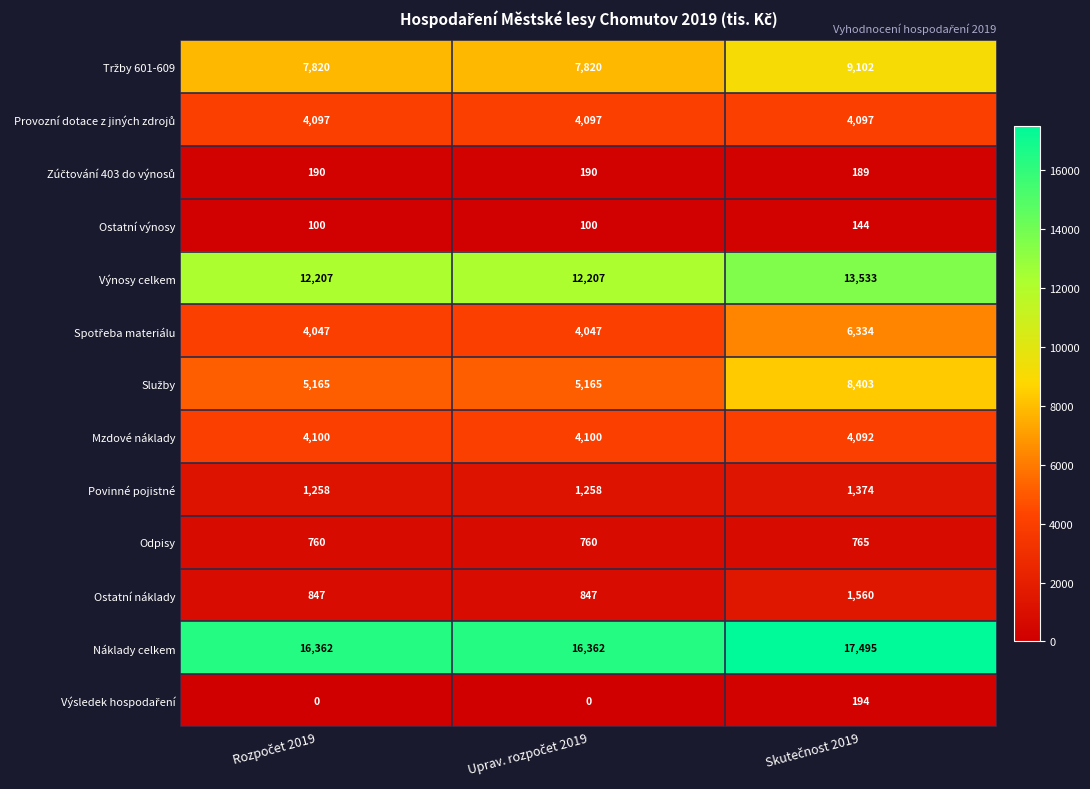

What is the difference between the maximum and minimum values in the Povinné pojistné series?

116